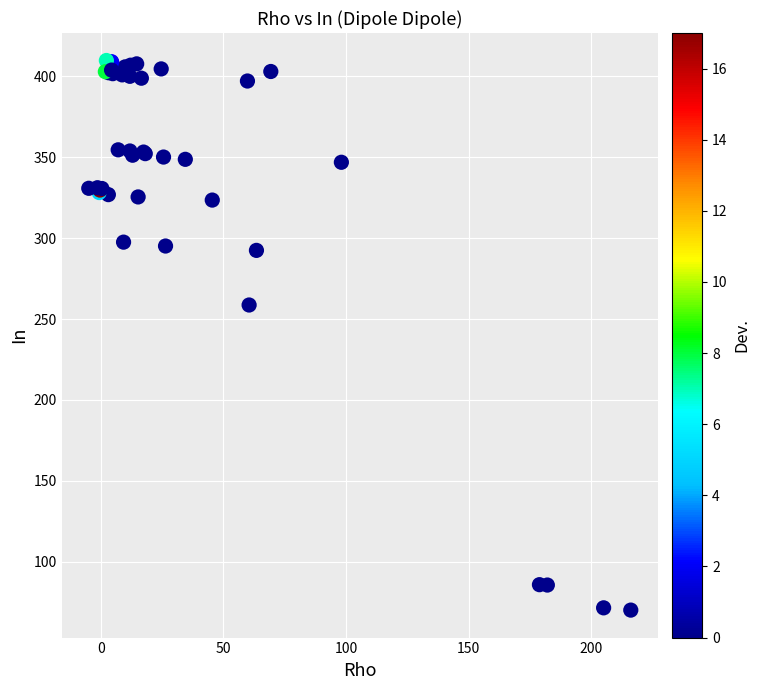

What Y value in the scatter plot is closest to 239?

258.7